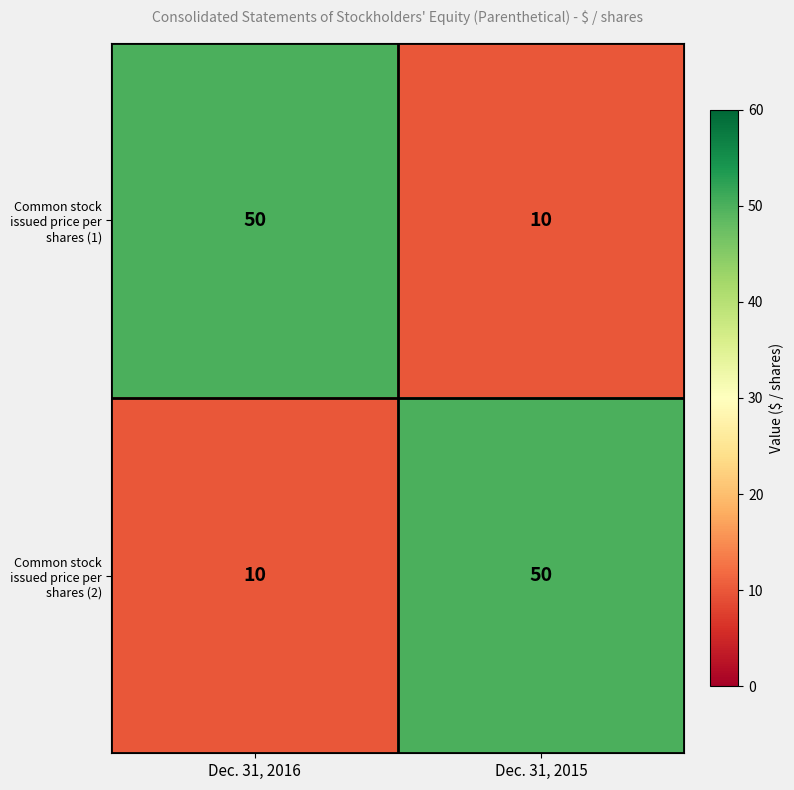

At which label does Common stock issued price per shares (1) reach its minimum?

Dec. 31, 2015